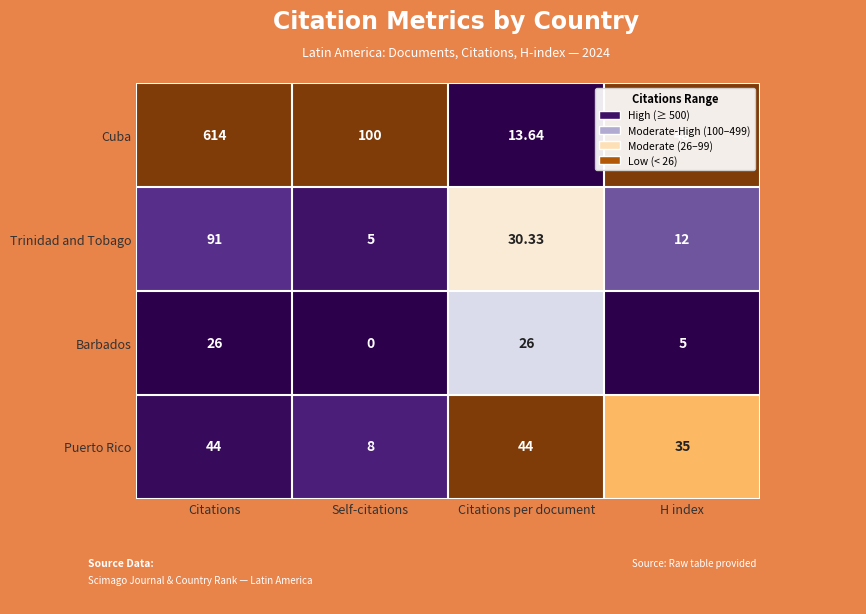

What is the total value across all series at H index?

100.0